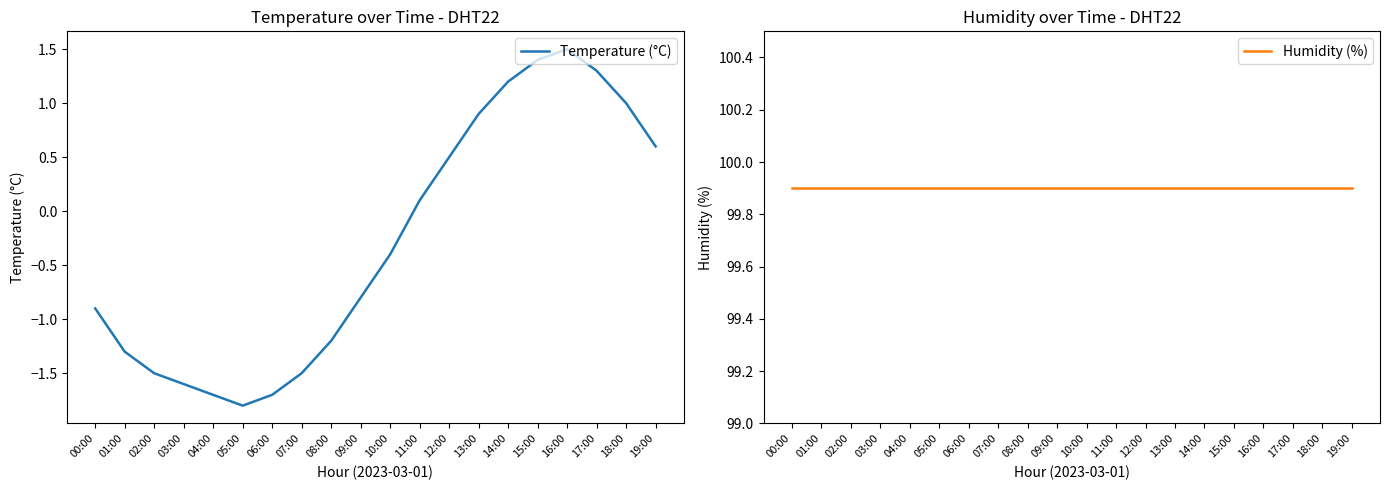

List the series in order of their peak value, lowest first.

Temperature (°C), Humidity (%)